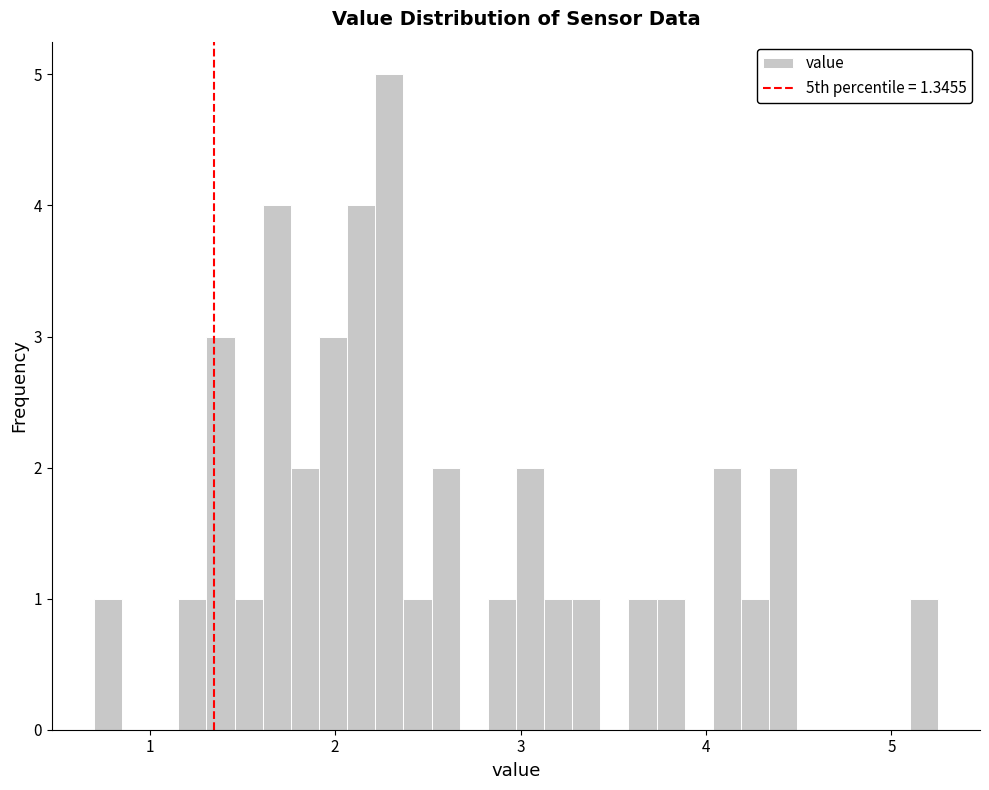

Read against the x-axis, roughly where is the centre of the tallest bar?

2.3